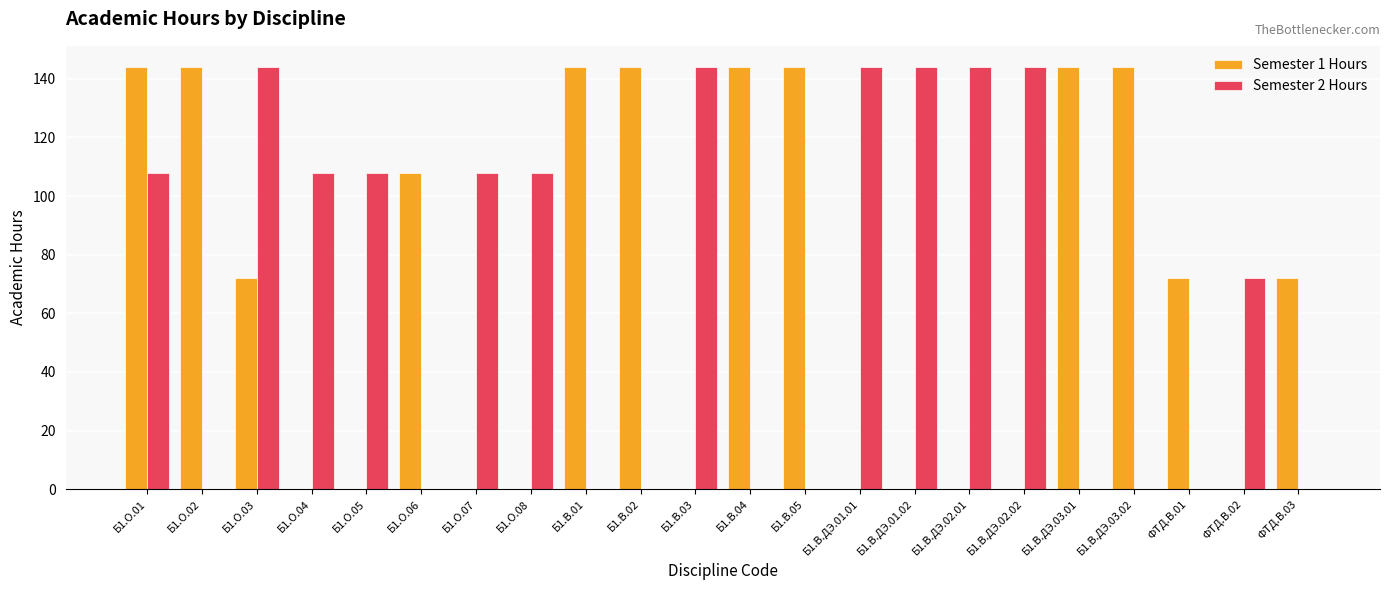

Between Б1.О.05 and Б1.В.03, which series saw the biggest shift?

Semester 2 Hours